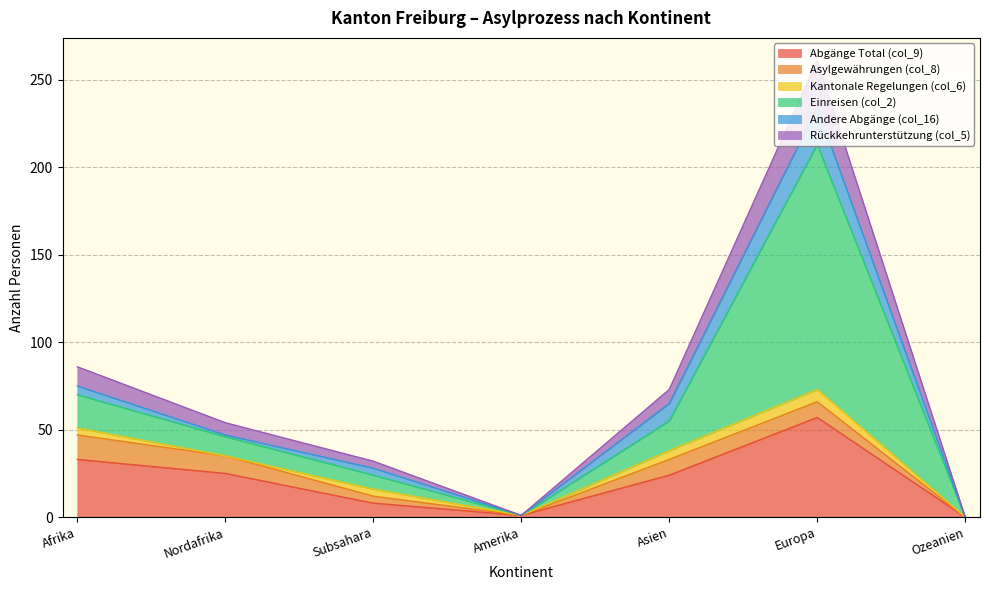

How many series are shown in this chart?

6